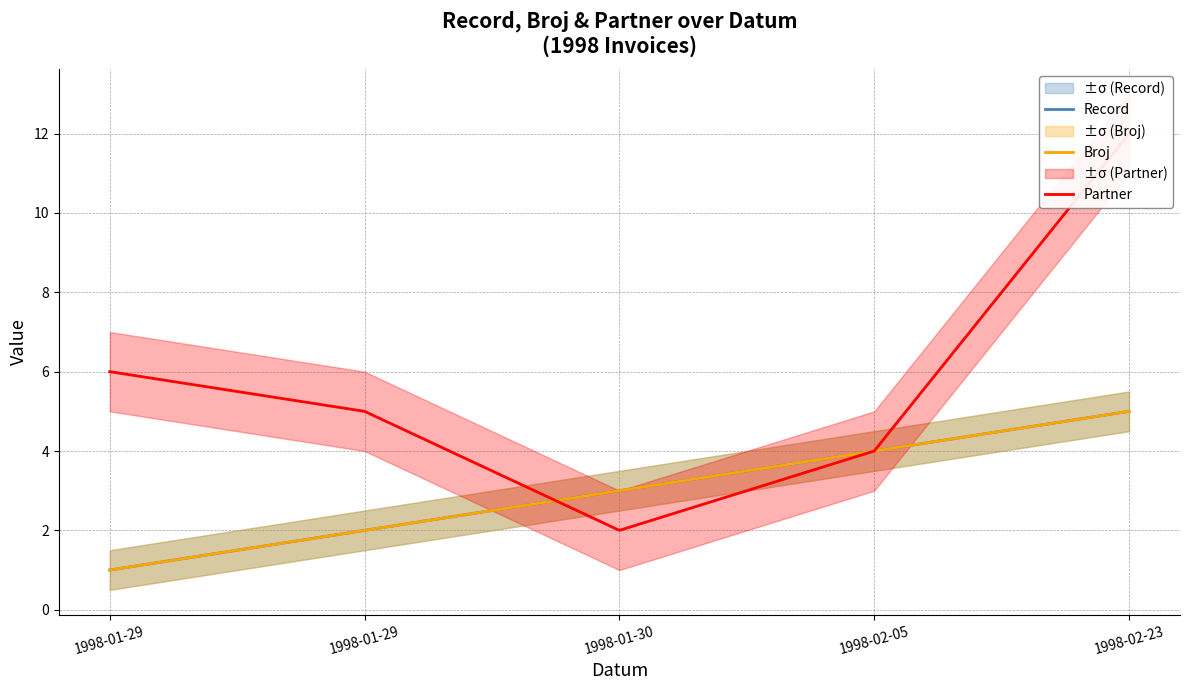

List the series in order of their peak value, highest first.

Partner, Record, Broj